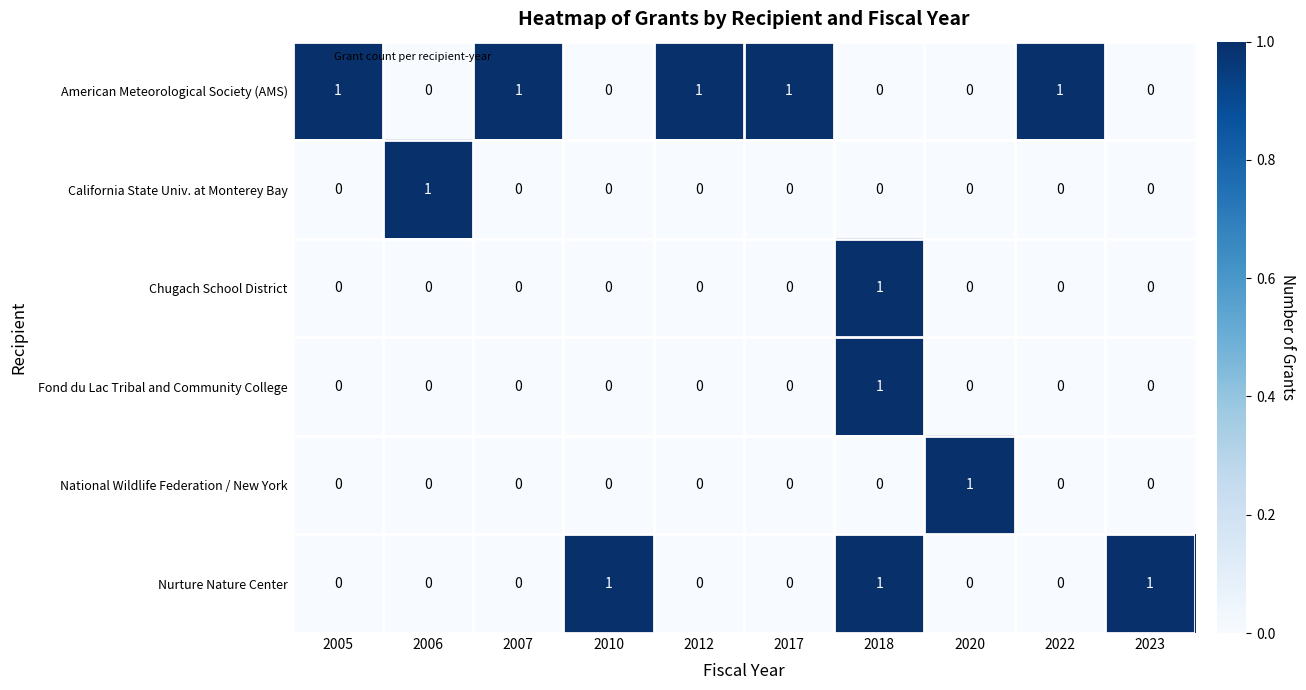

Count the Chugach School District values in the range 0 to 1.

10